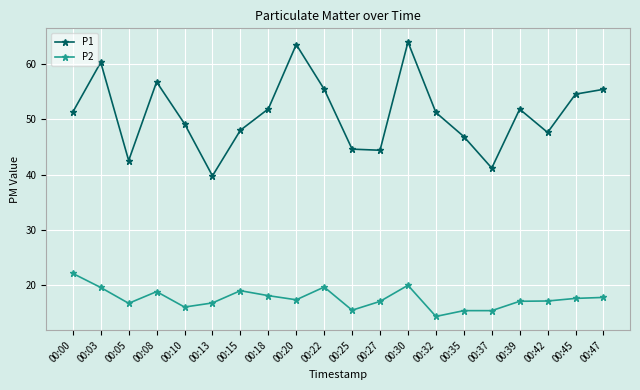

True or false: P2 has more than 0 interior local peaks.

True